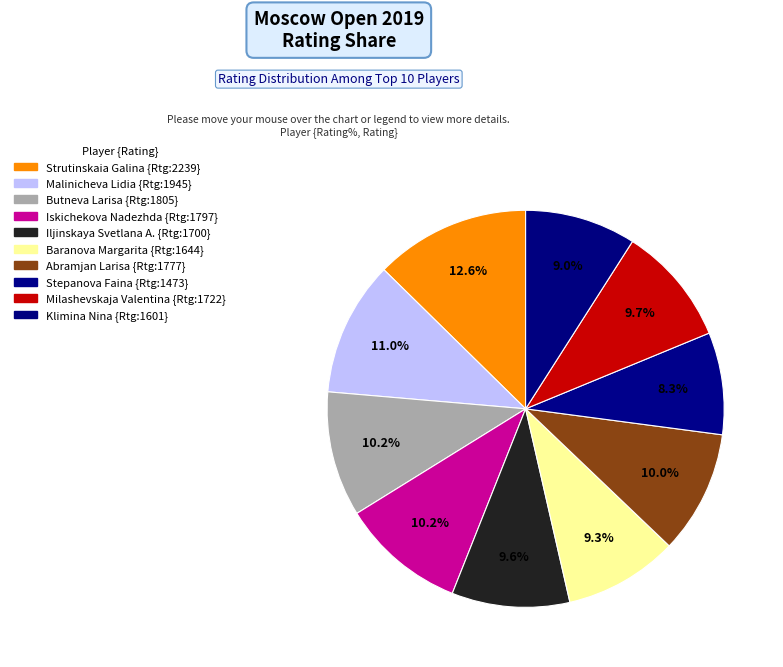

To the nearest percent, what percentage of the pie is Baranova Margarita?

9%